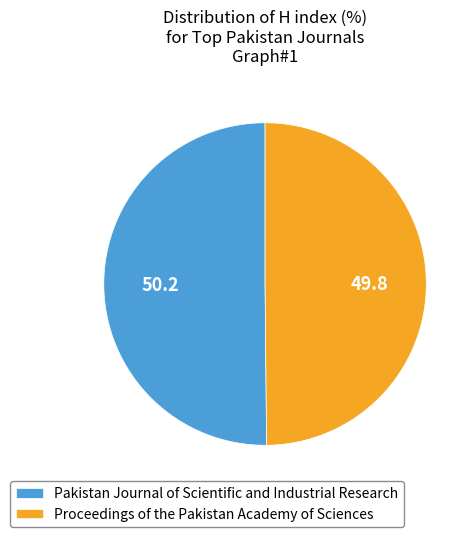

Approximately how many times larger is the value at Pakistan Journal of Scientific and Industrial Research compared to Proceedings of the Pakistan Academy of Sciences?

1.0